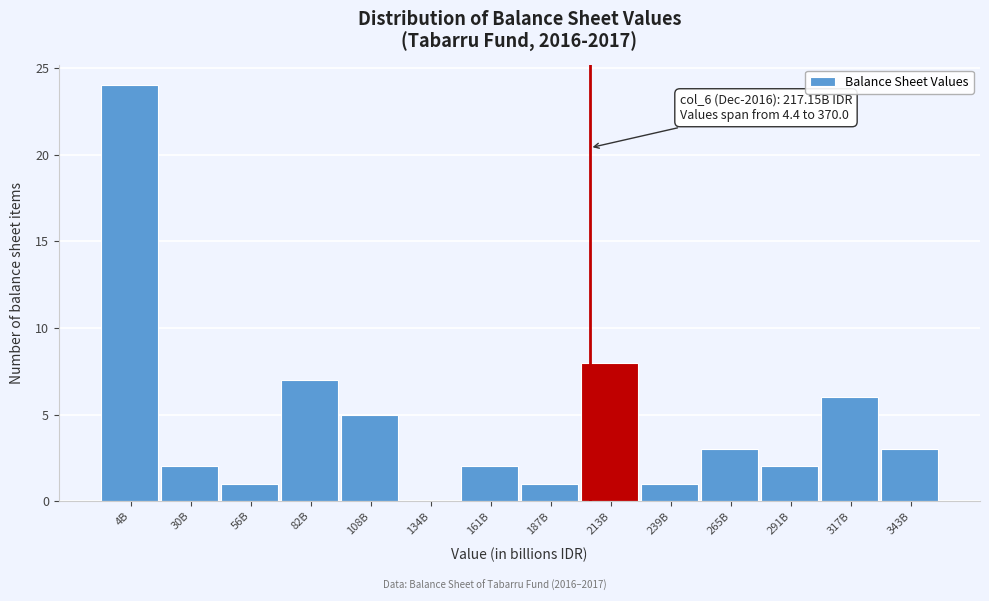

Reading left to right, extract all data points from this chart.

4B=24	30B=2	56B=1	82B=7	108B=5	134B=0	161B=2	187B=1	213B=8	239B=1	265B=3	291B=2	317B=6	343B=3